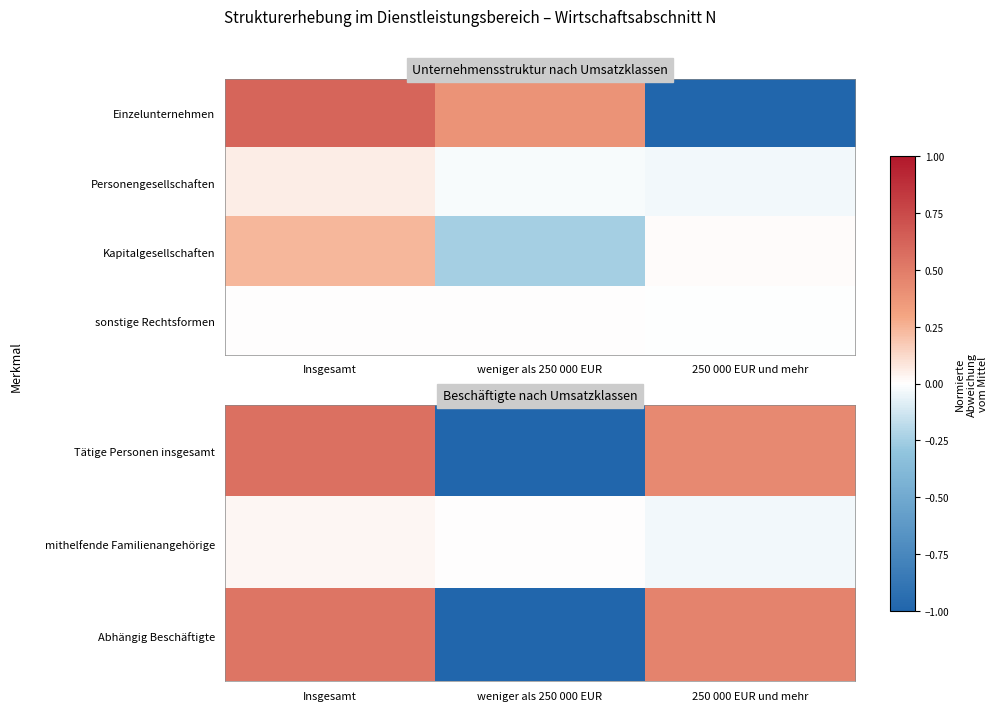

What is the difference between the highest and lowest values at Insgesamt?

0.6